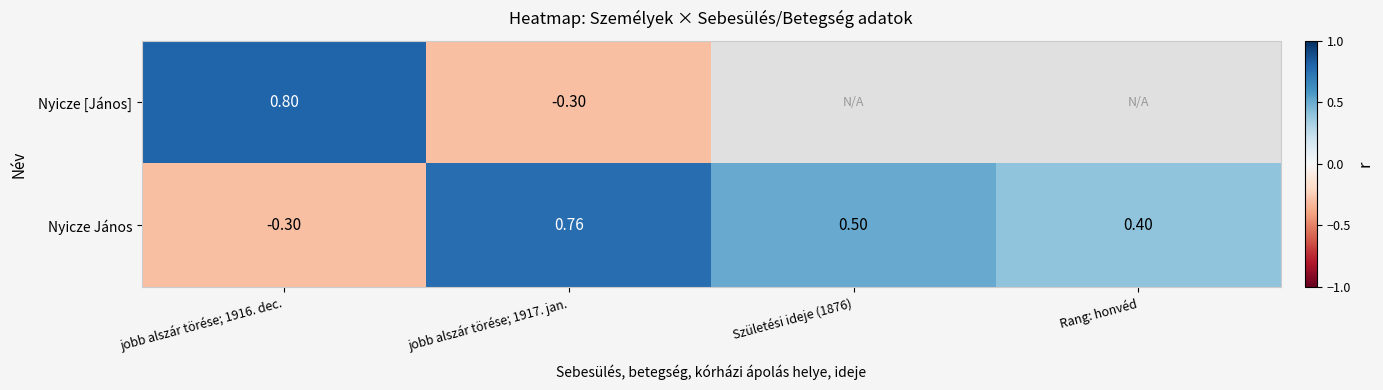

What is the approximate value of Nyicze János at Születési ideje (1876)?

0.5